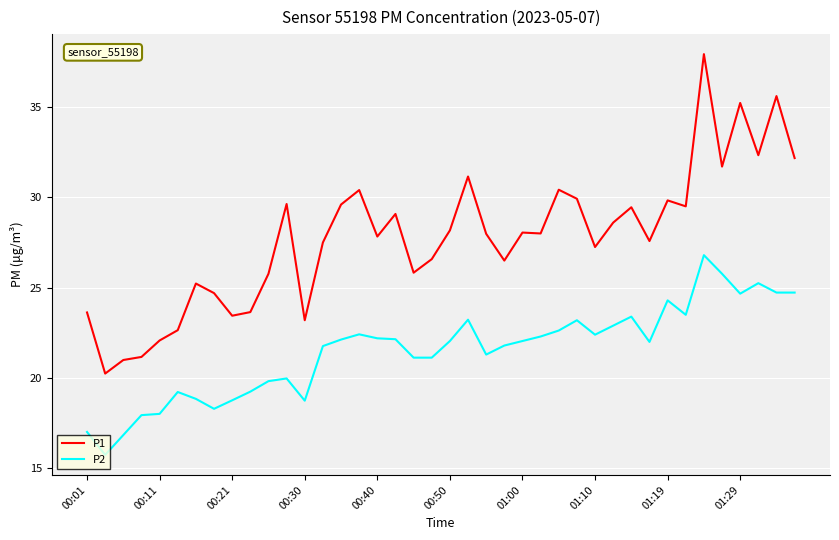

Rank the series by their maximum value, from highest to lowest.

P1, P2